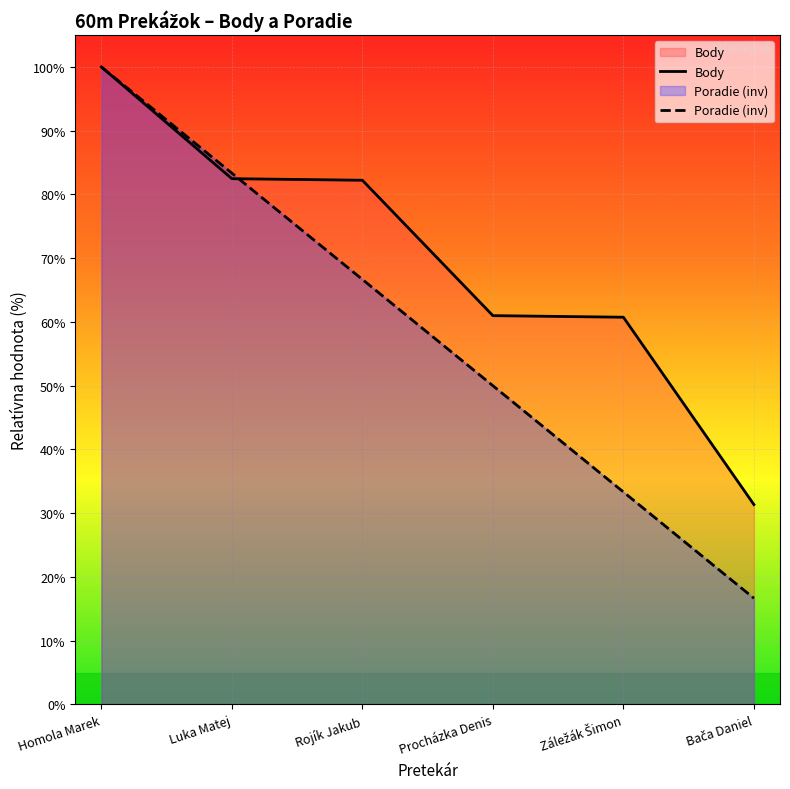

At which category is the sum across all series the highest?

Homola Marek